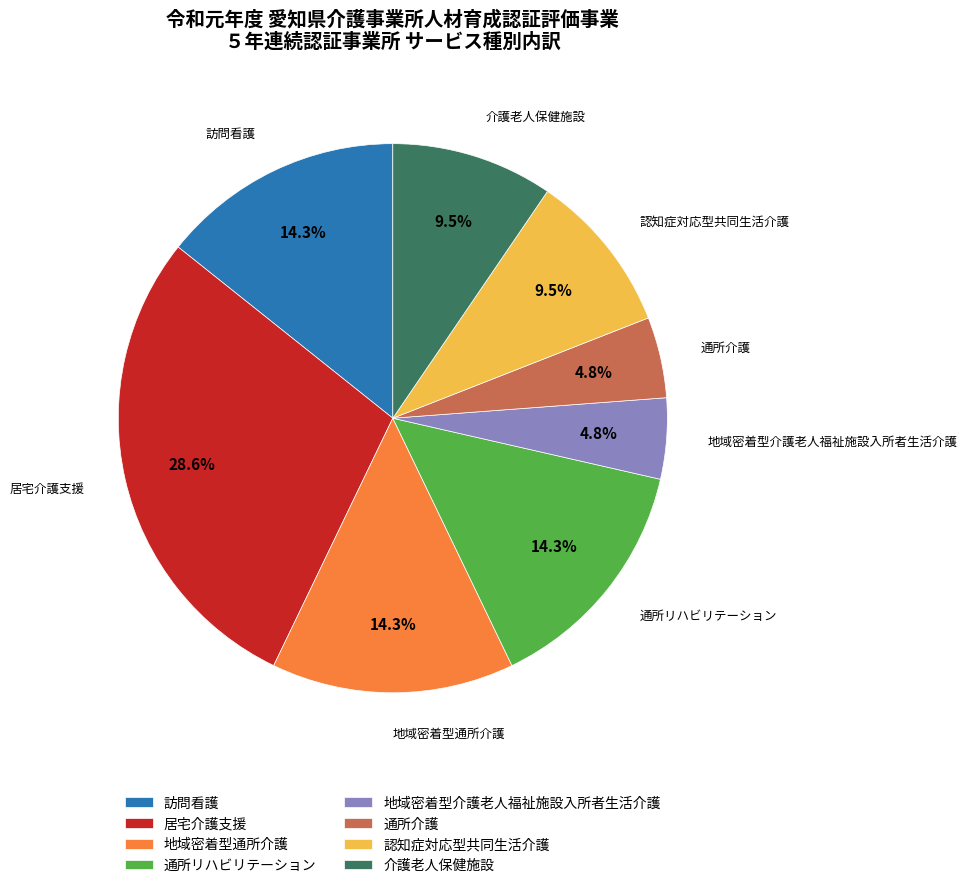

How many slices are in this pie chart?

8